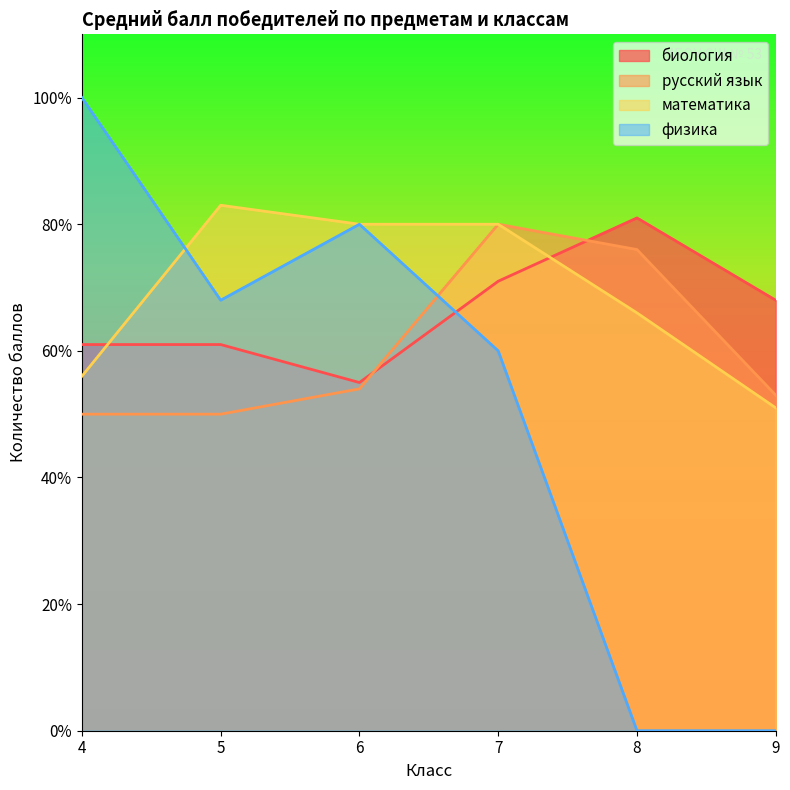

Which series changed the most between 7 and 8?

физика